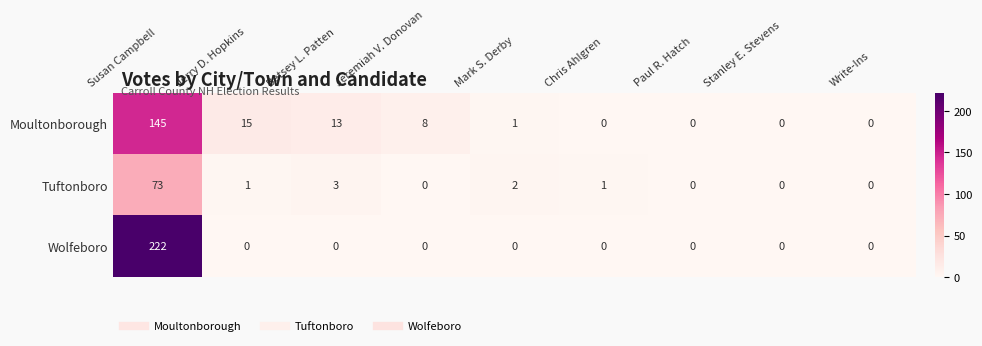

Which label corresponds to the largest value in the chart?

Susan Campbell